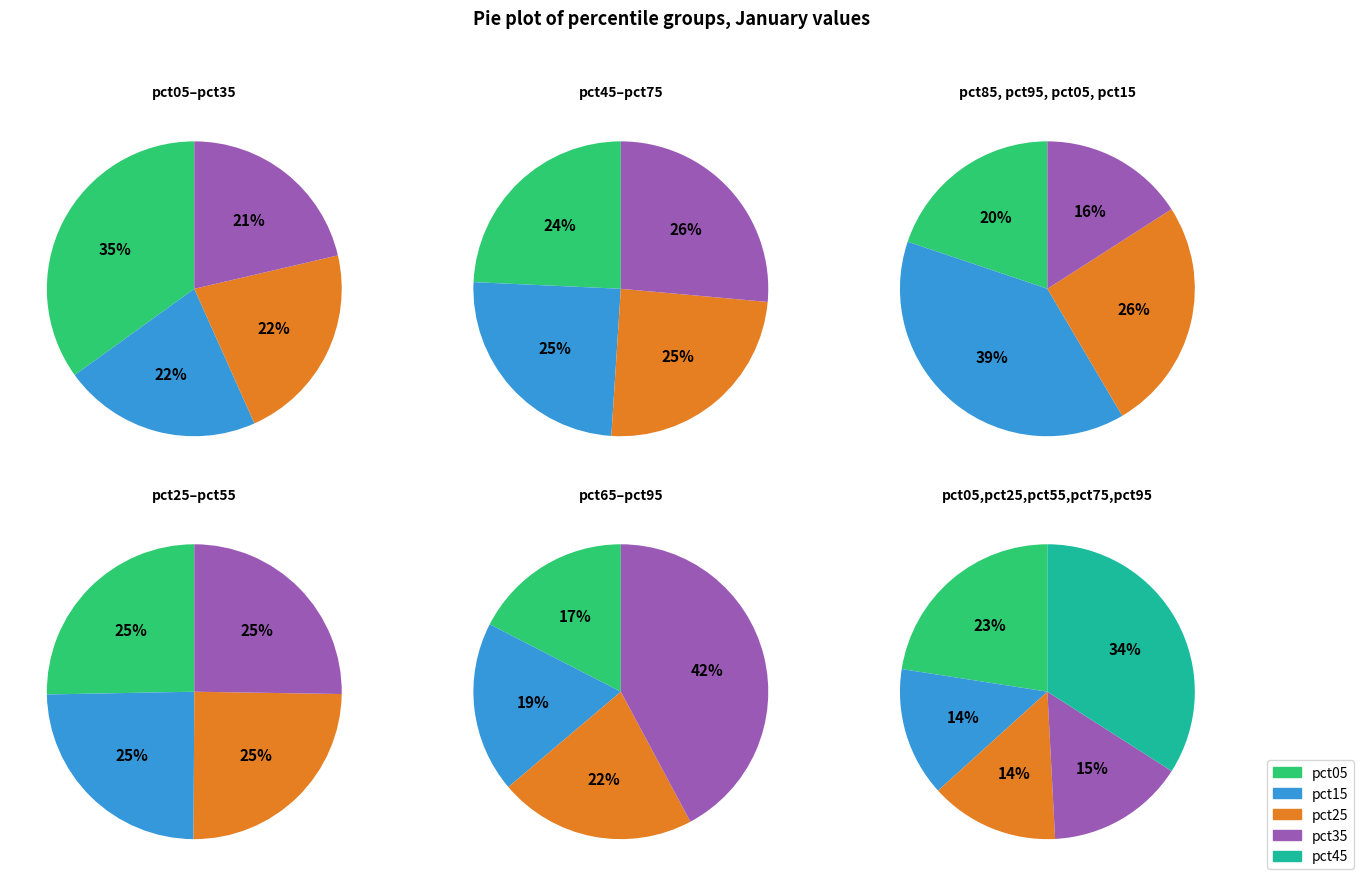

Is the sum of 1 and 3 greater than half?

No